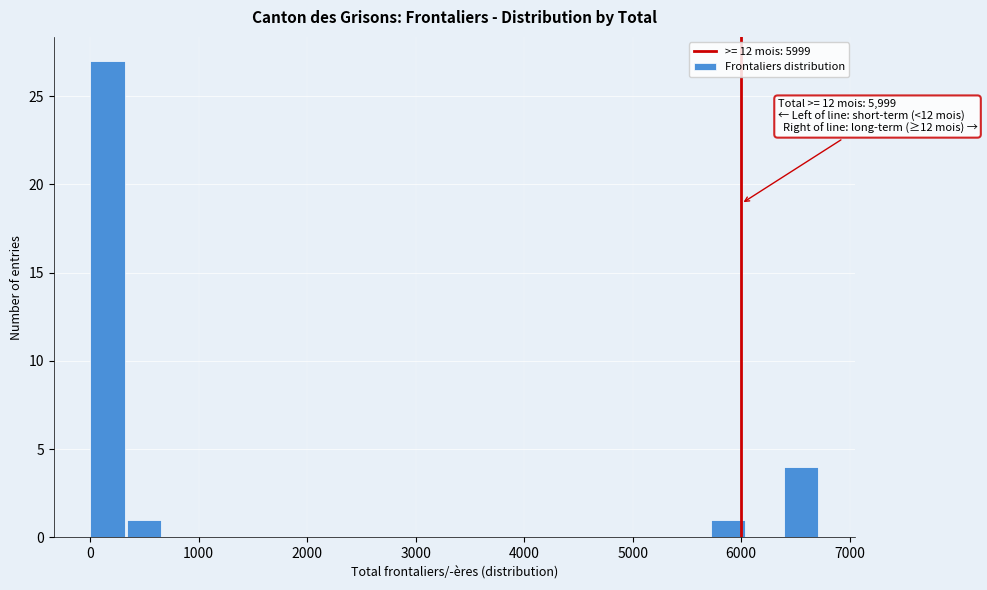

Read against the x-axis, roughly where is the centre of the tallest bar?

200